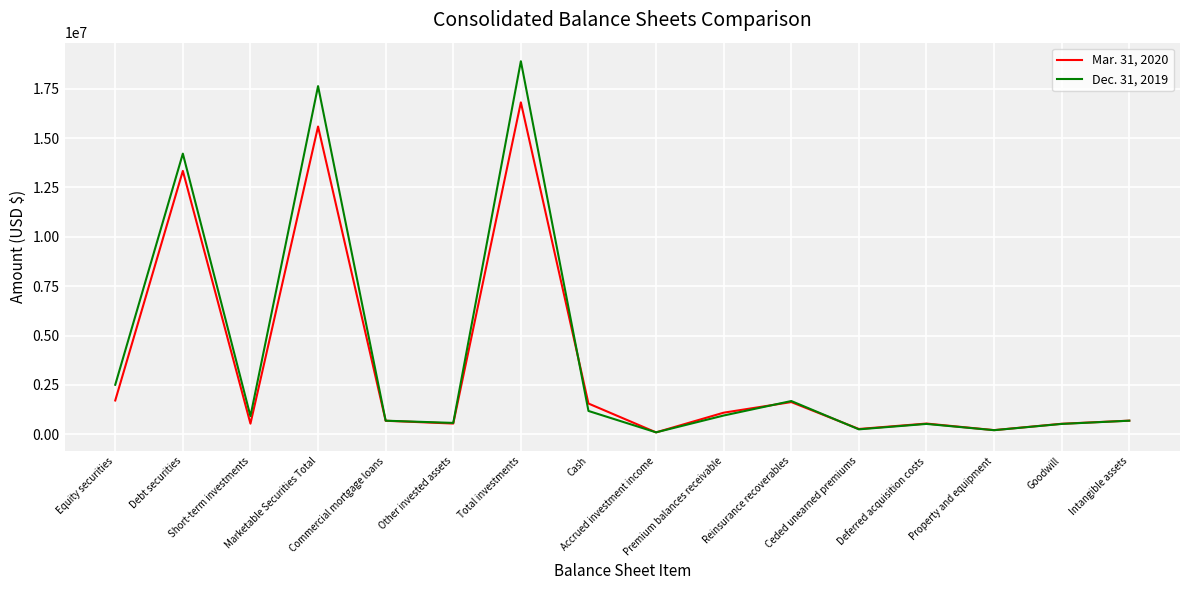

What is the maximum value shown in the chart?

18891828